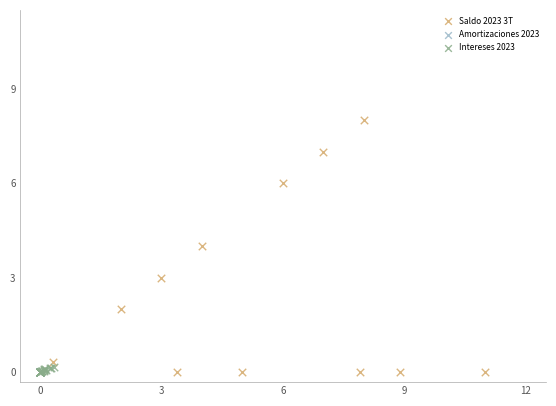

Which series has the largest Y range (max minus min)?

Saldo 2023 3T